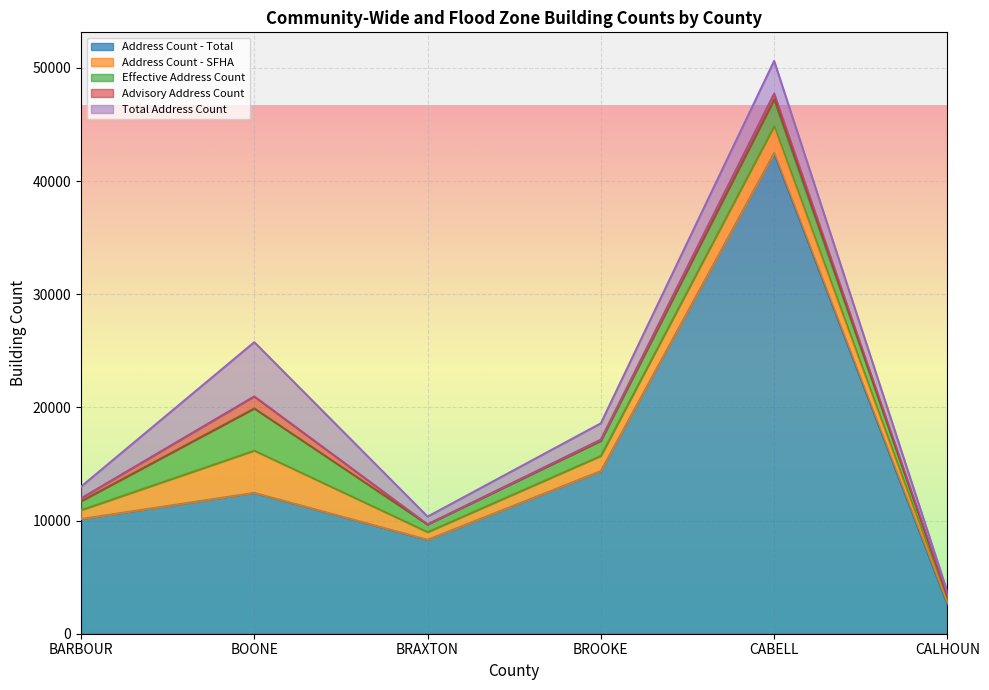

How many lines are shown in the chart?

5